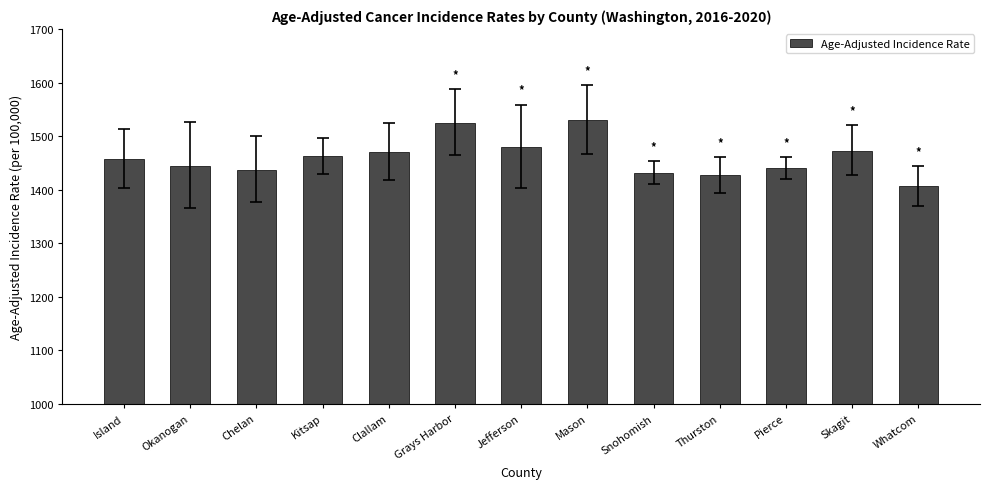

What position from the left is Pierce?

11